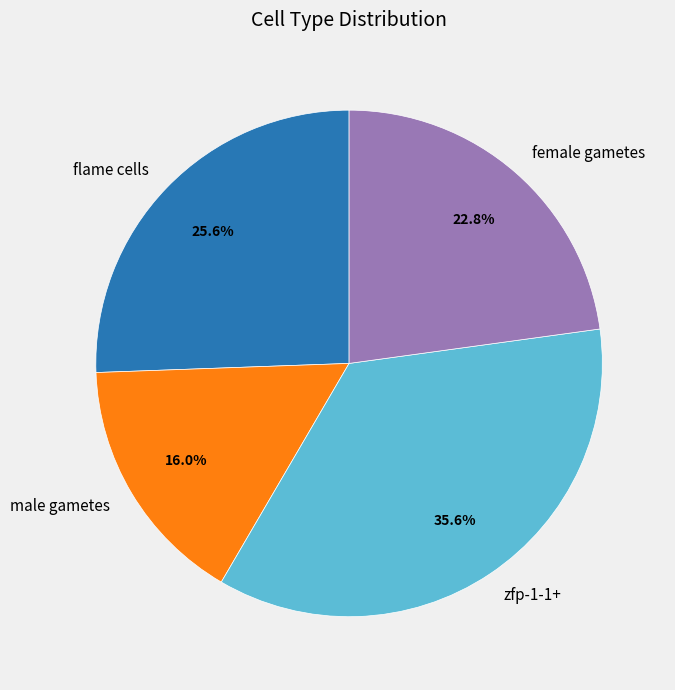

How many segments does this pie chart have?

4